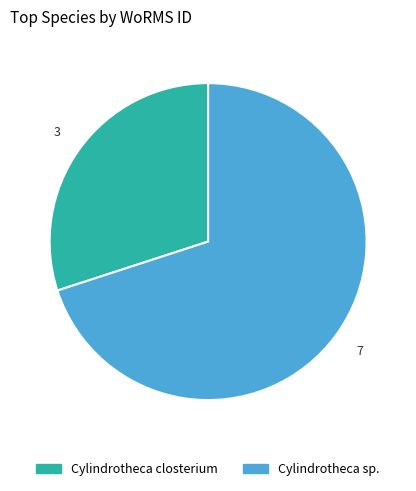

Is there any slice that represents more than half of the pie?

Yes